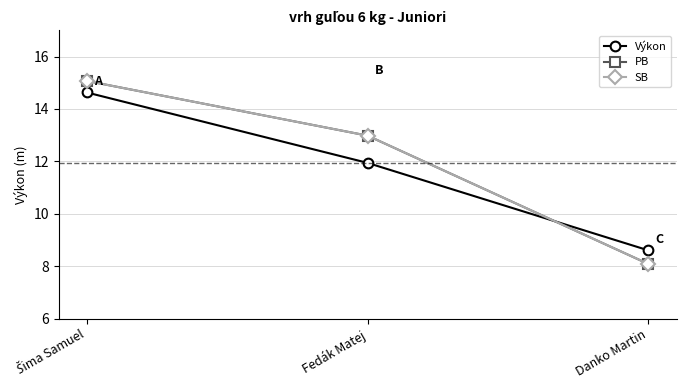

What is the label of the 1st point from the left?

Šima Samuel